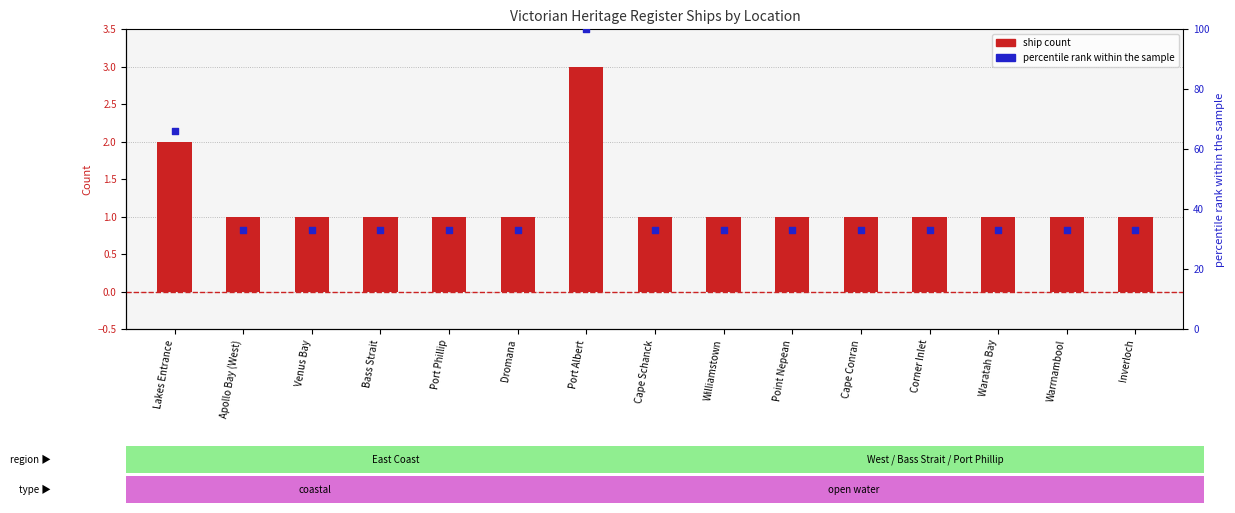

At how many categories does at least one series exceed 69?

1